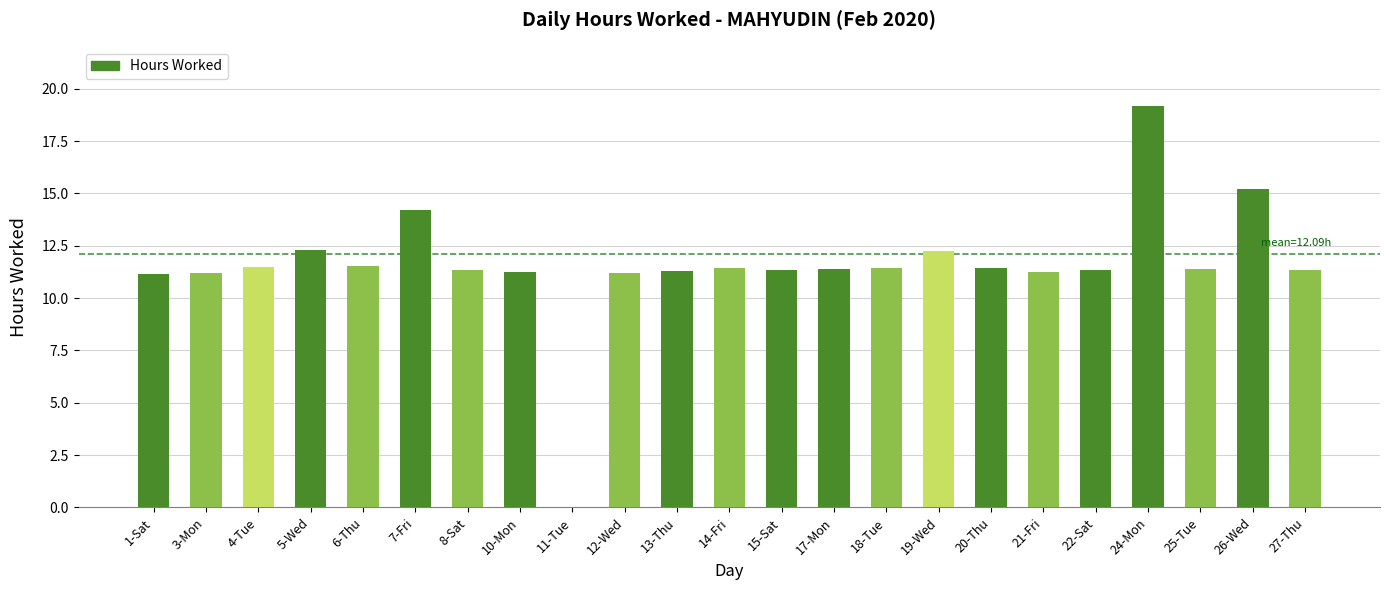

What is the sum of all values?

265.9